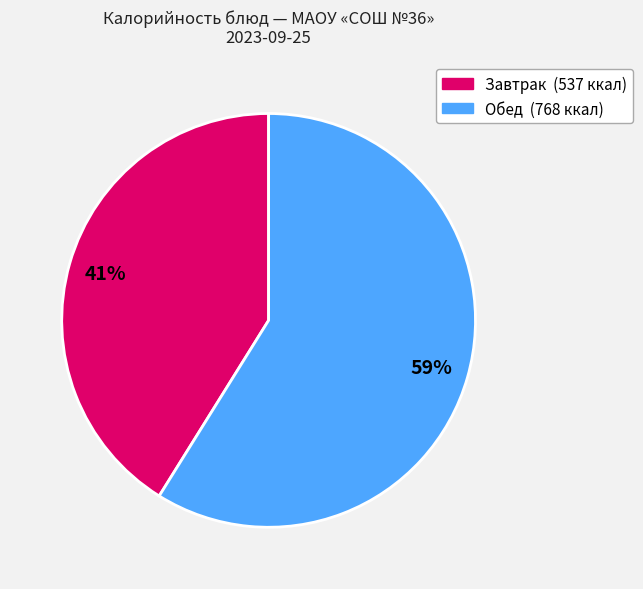

Is there a majority slice in this chart?

Yes